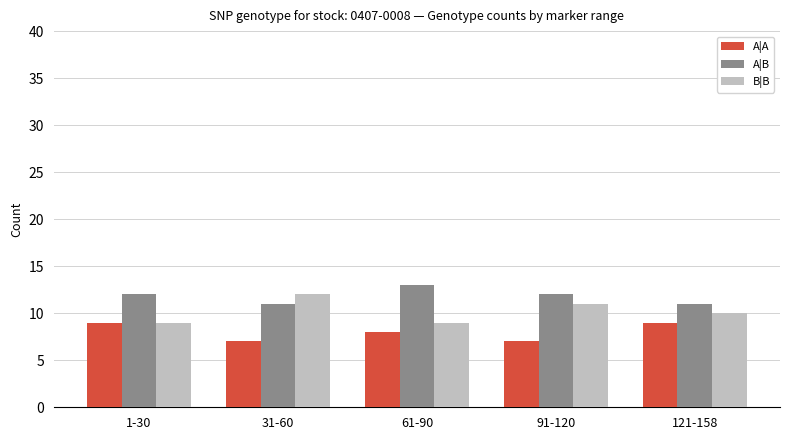

What is the smallest value displayed?

7